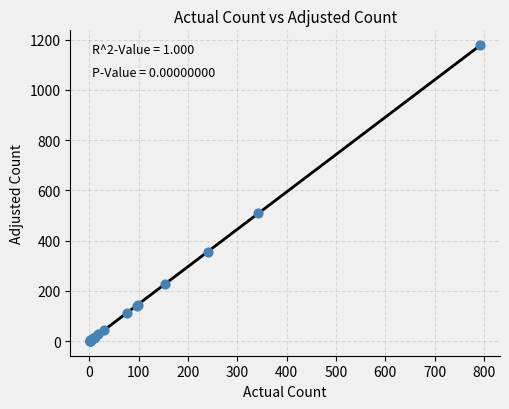

What Y value in the scatter plot is closest to 589?

508.8